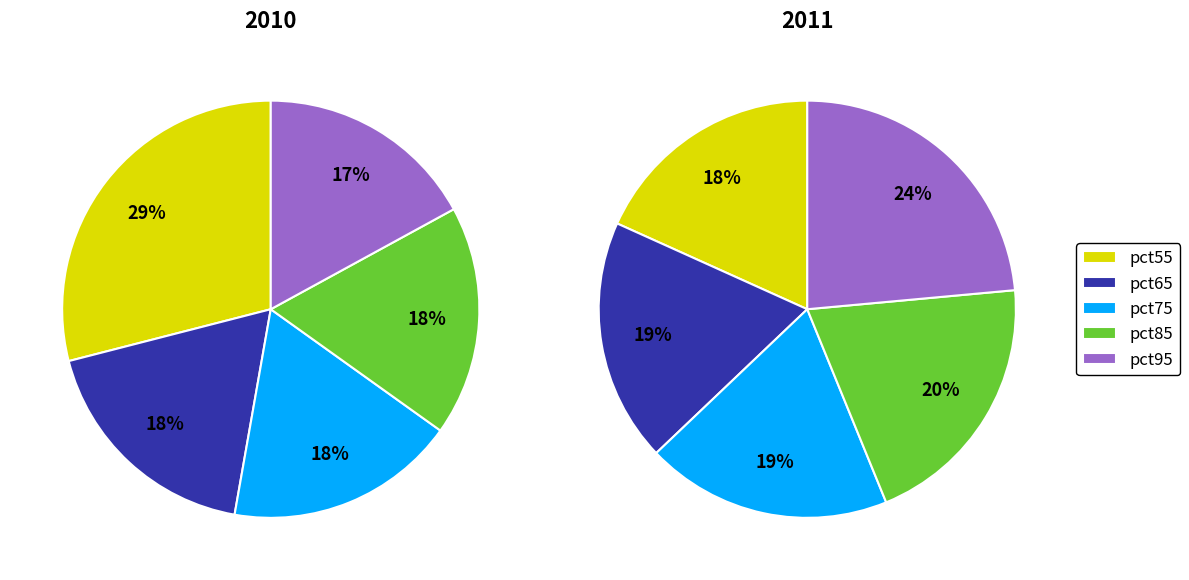

Does pct75 represent more than half of the total?

No